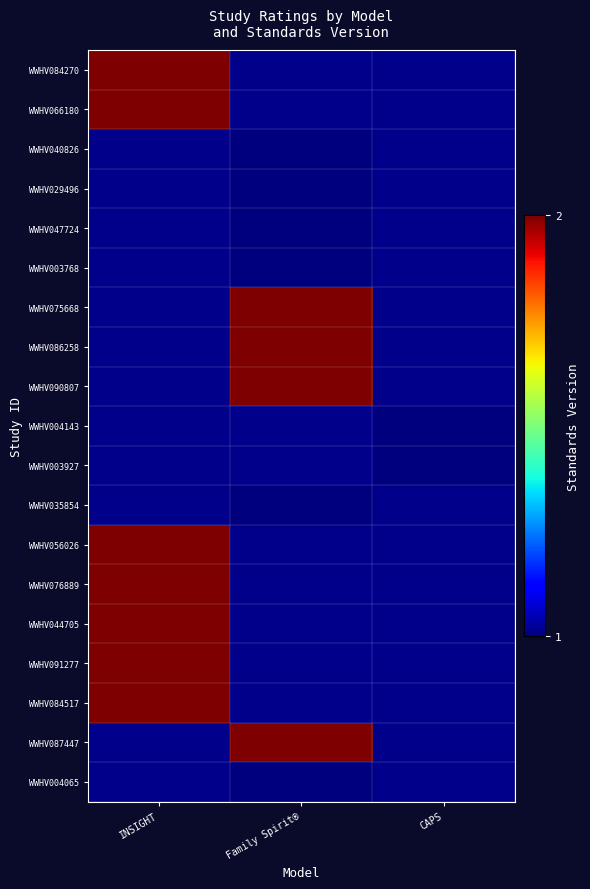

List the series in order of their peak value, highest first.

WWHV084270, WWHV066180, WWHV040826, WWHV029496, WWHV047724, WWHV003768, WWHV075668, WWHV086258, WWHV090807, WWHV004143, WWHV003927, WWHV035854, WWHV056026, WWHV076889, WWHV044705, WWHV091277, WWHV084517, WWHV087447, WWHV004065